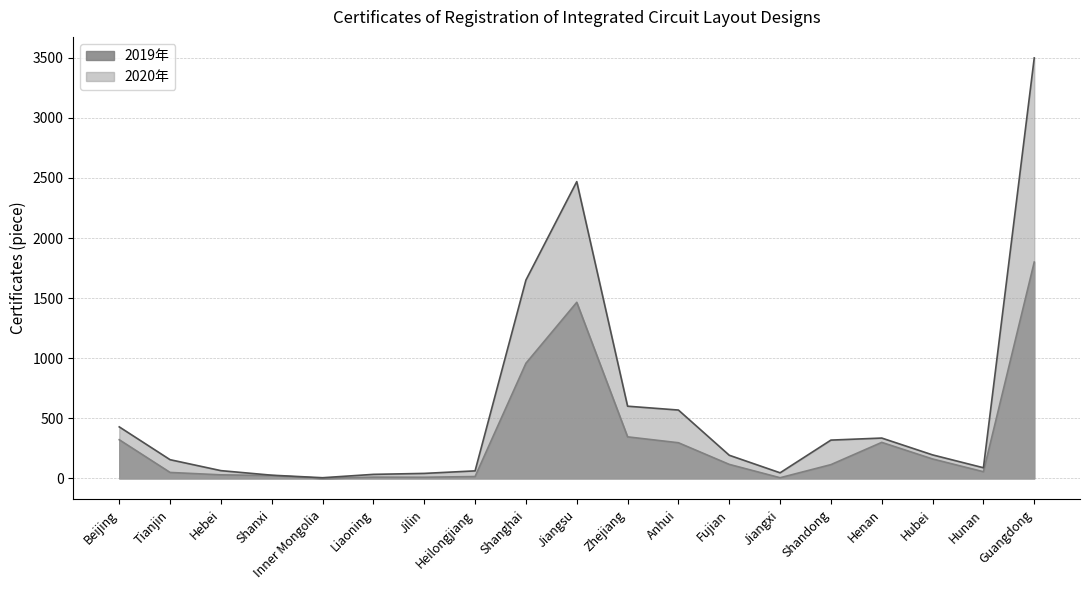

What is the minimum value shown in the chart?

1